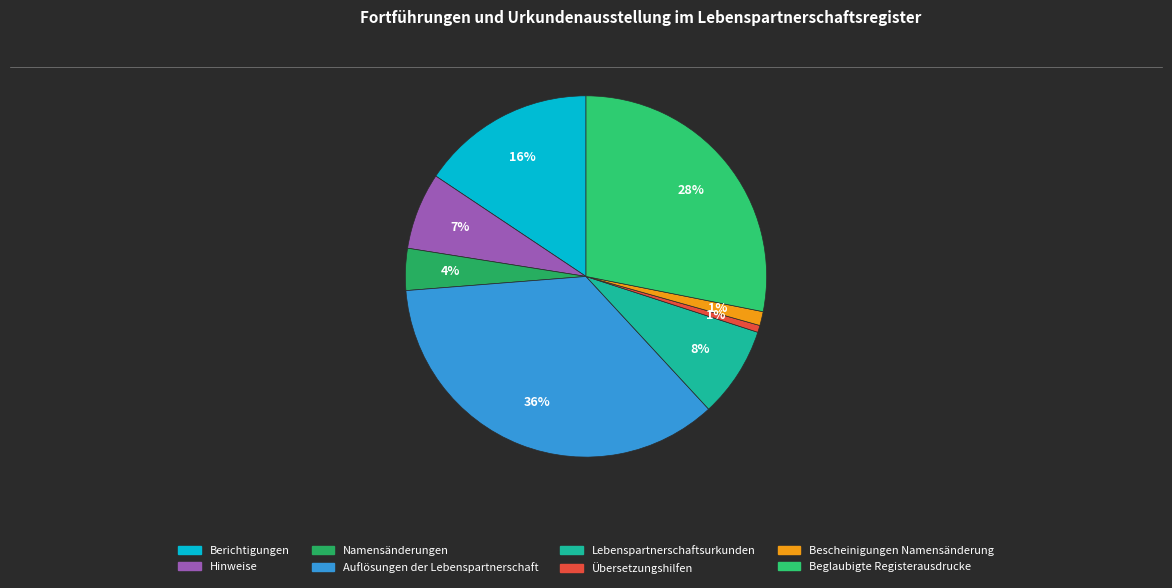

To the nearest percent, what is the difference between the largest and smallest slice percentages?

35%